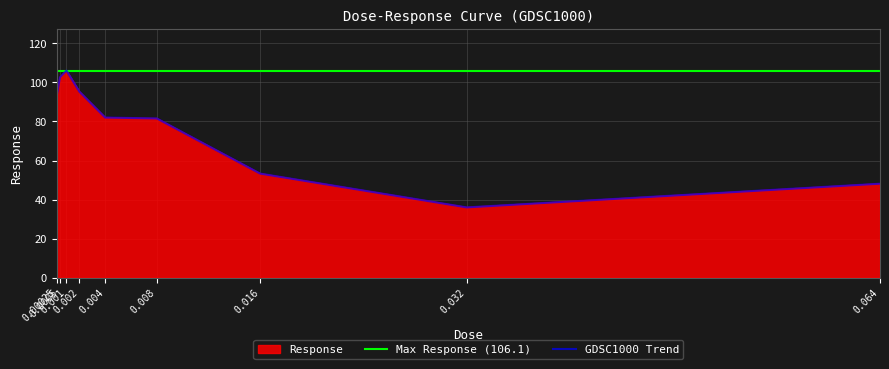

How many points are lower than both their immediate neighbors (excluding endpoints)?

1